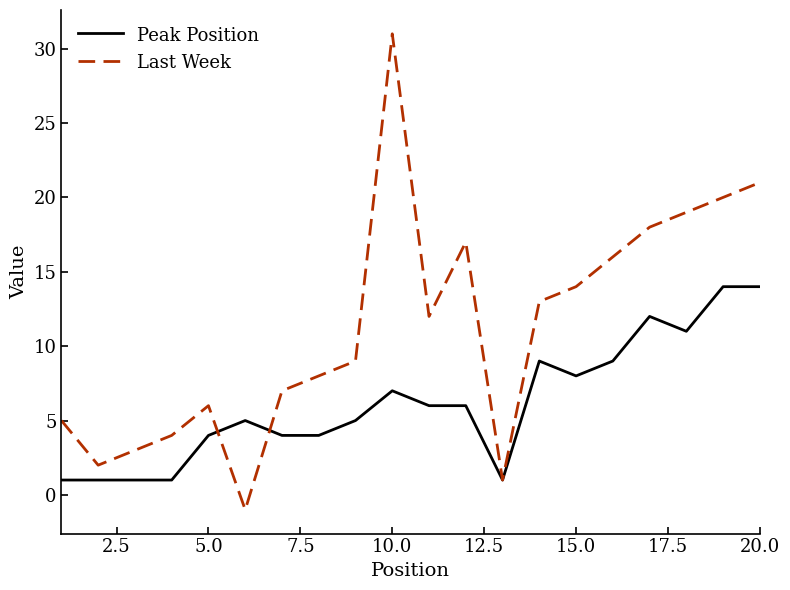

What is the highest value of the Last Week series?

31